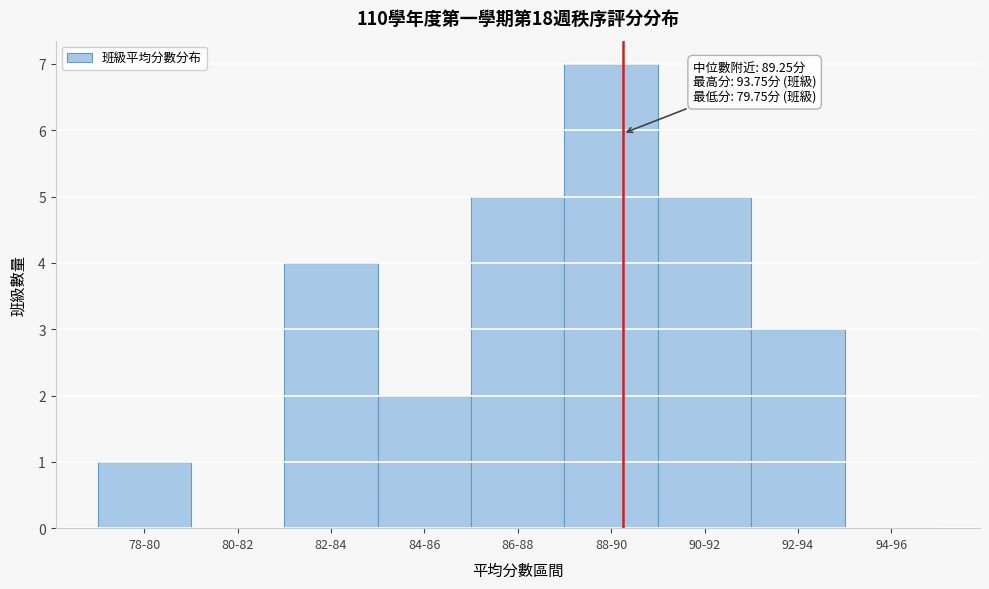

Reading left to right, what are all the values shown in this chart?

78-80=1	80-82=0	82-84=4	84-86=2	86-88=5	88-90=7	90-92=5	92-94=3	94-96=0